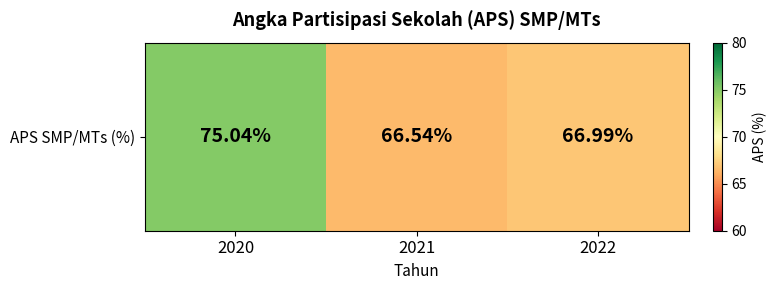

List the labels in order of value, smallest first.

2021, 2022, 2020